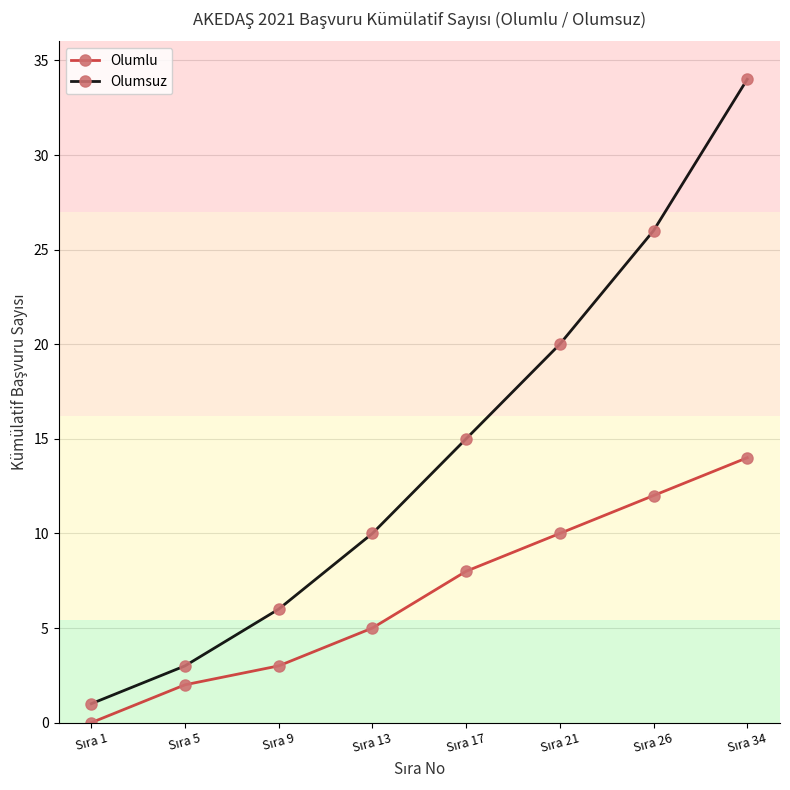

Reading left to right, what are all the values shown in this chart?

Olumlu: 0	2	3	5	8	10	12	14
Olumsuz: 1	3	6	10	15	20	26	34